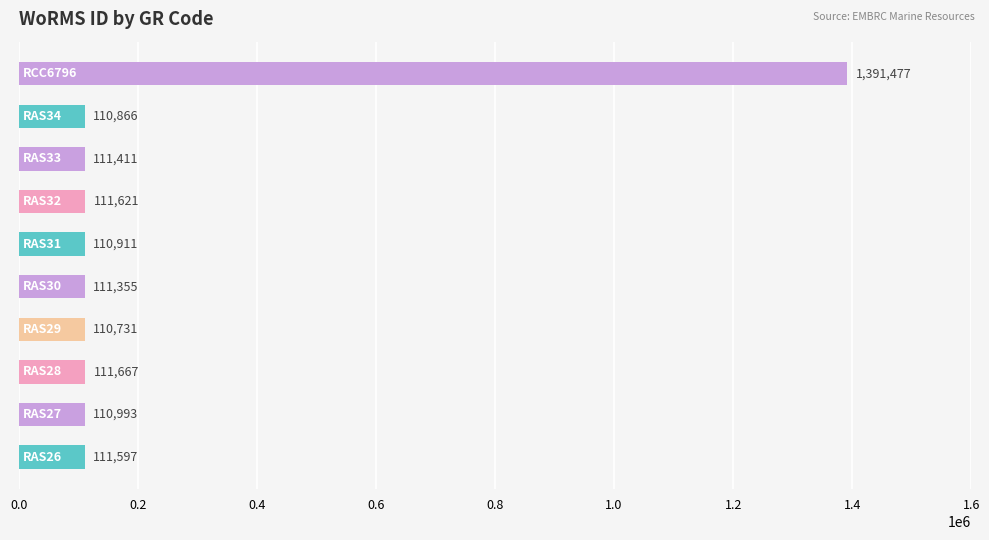

What is the difference between the maximum and minimum values?

1280746